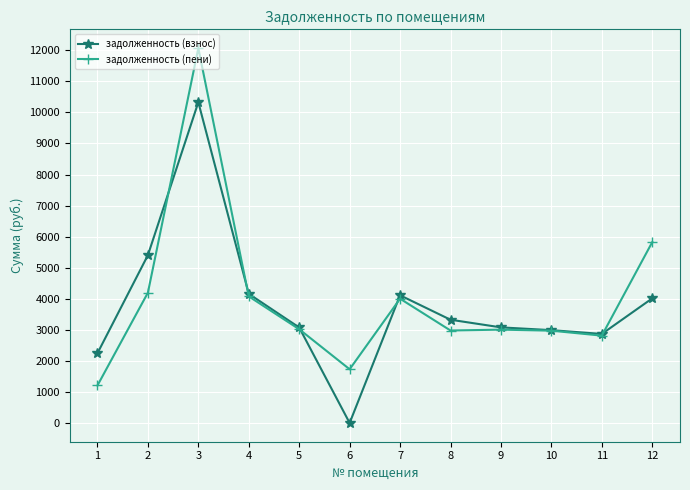

What is the value of the задолженность (взнос) point at the 3rd from the left?

10329.6